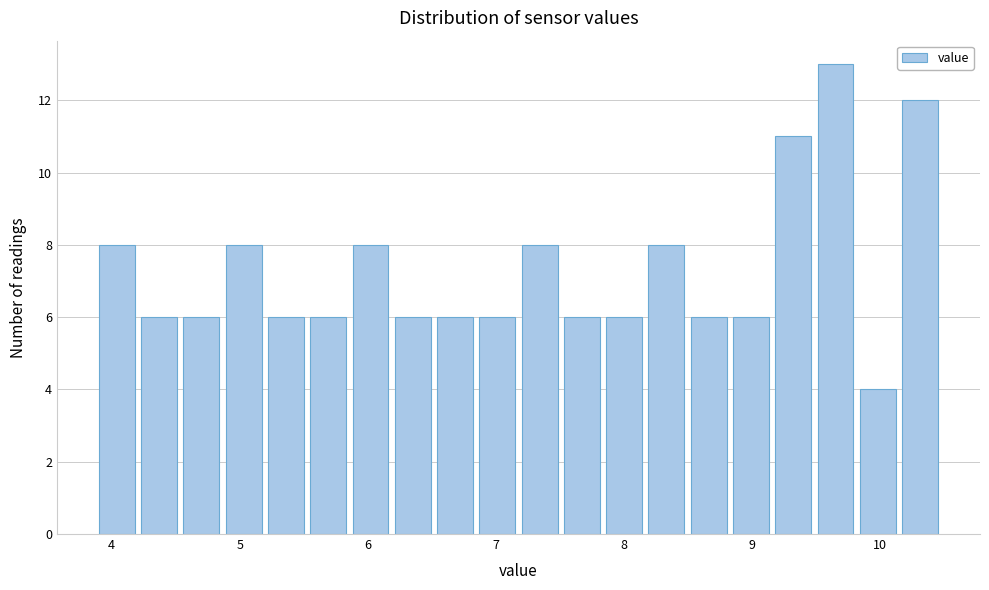

Read against the x-axis, roughly where is the centre of the tallest bar?

9.7